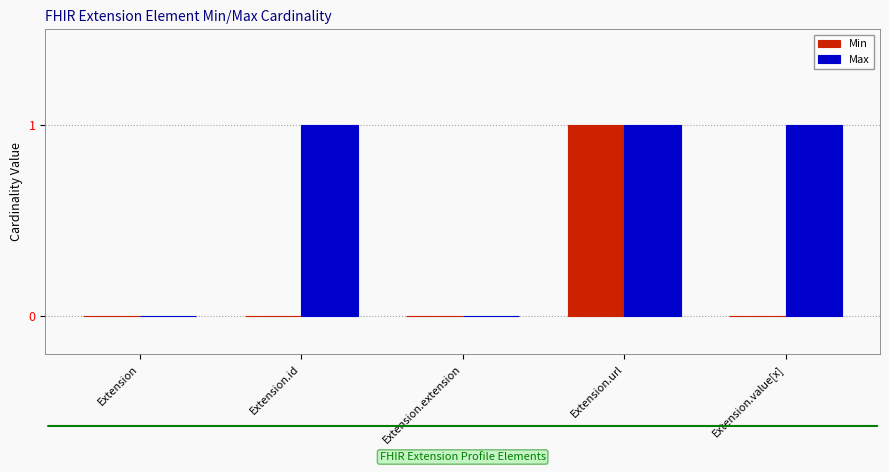

Count the number of data series in this chart.

2